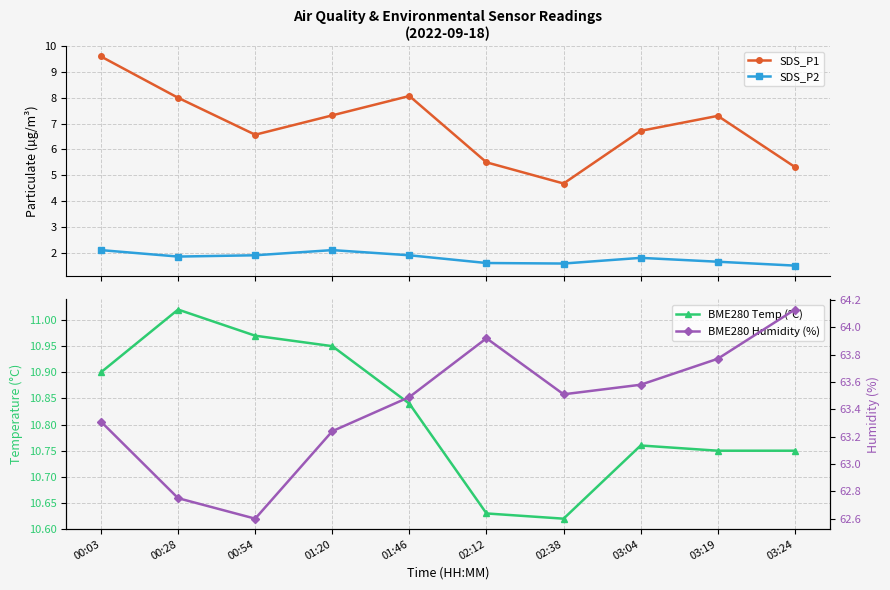

Where is the first local maximum for SDS_P1?

01:46